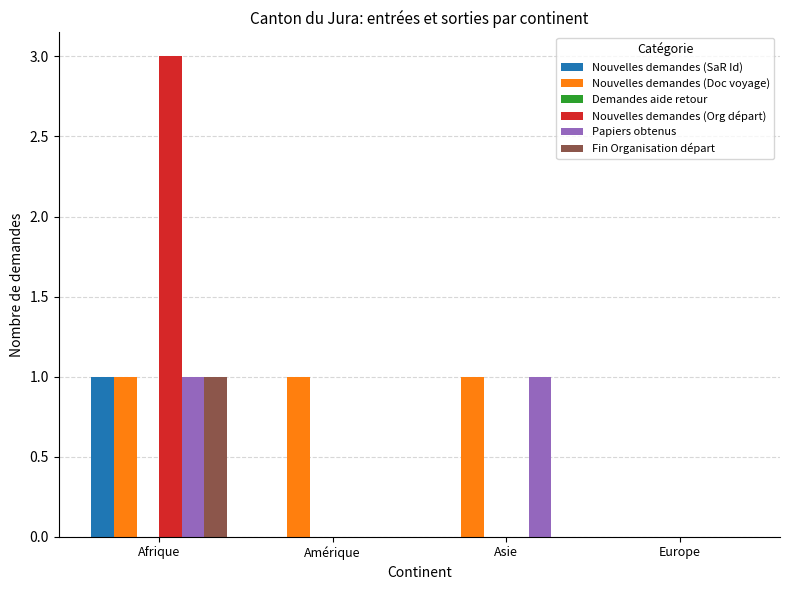

Reading left to right, list all the values displayed in this chart.

Nouvelles demandes (SaR Id): Afrique=1	Amérique=0	Asie=0	Europe=0
Nouvelles demandes (Doc voyage): Afrique=1	Amérique=1	Asie=1	Europe=0
Nouvelles demandes (Org départ): Afrique=3	Amérique=0	Asie=0	Europe=0
Papiers obtenus: Afrique=1	Amérique=0	Asie=1	Europe=0
Fin Organisation départ: Afrique=1	Amérique=0	Asie=0	Europe=0